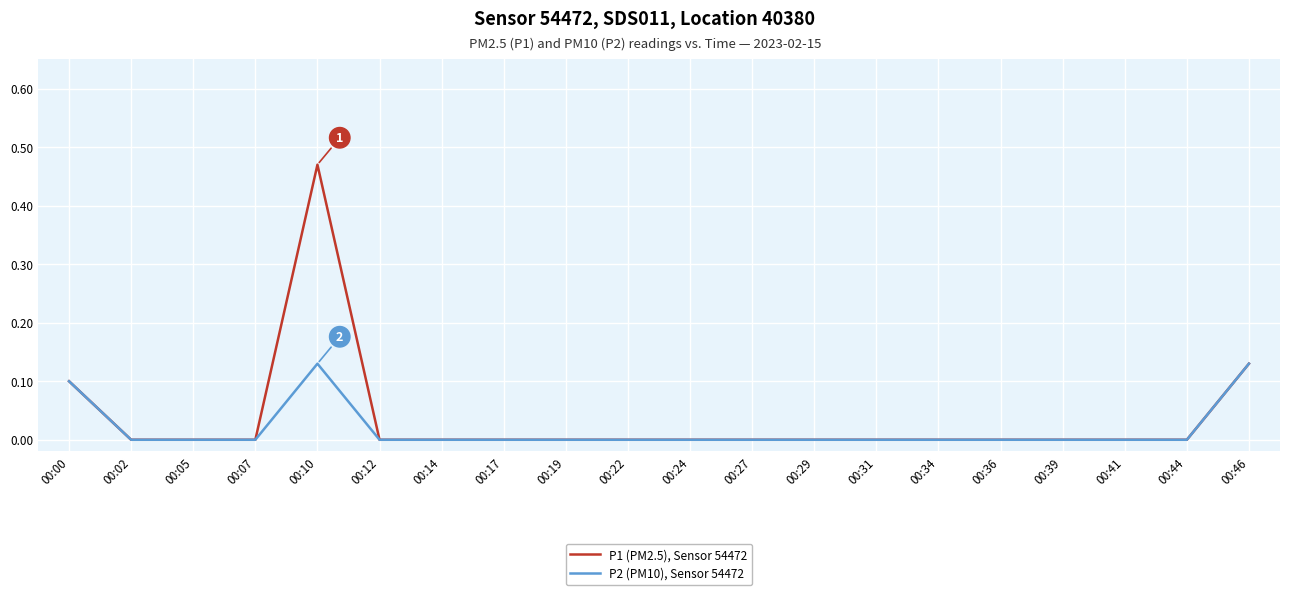

What is the total value across all series at 00:10?

0.6